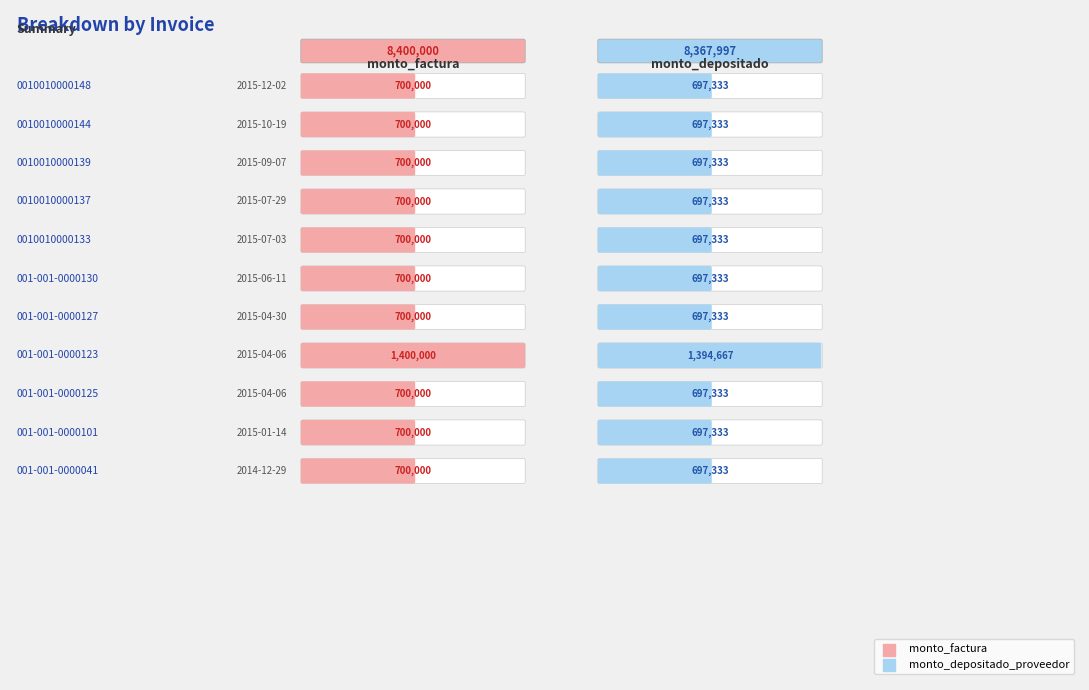

Which series changed the most between monto_factura and monto_depositado_proveedor?

001-001-0000123